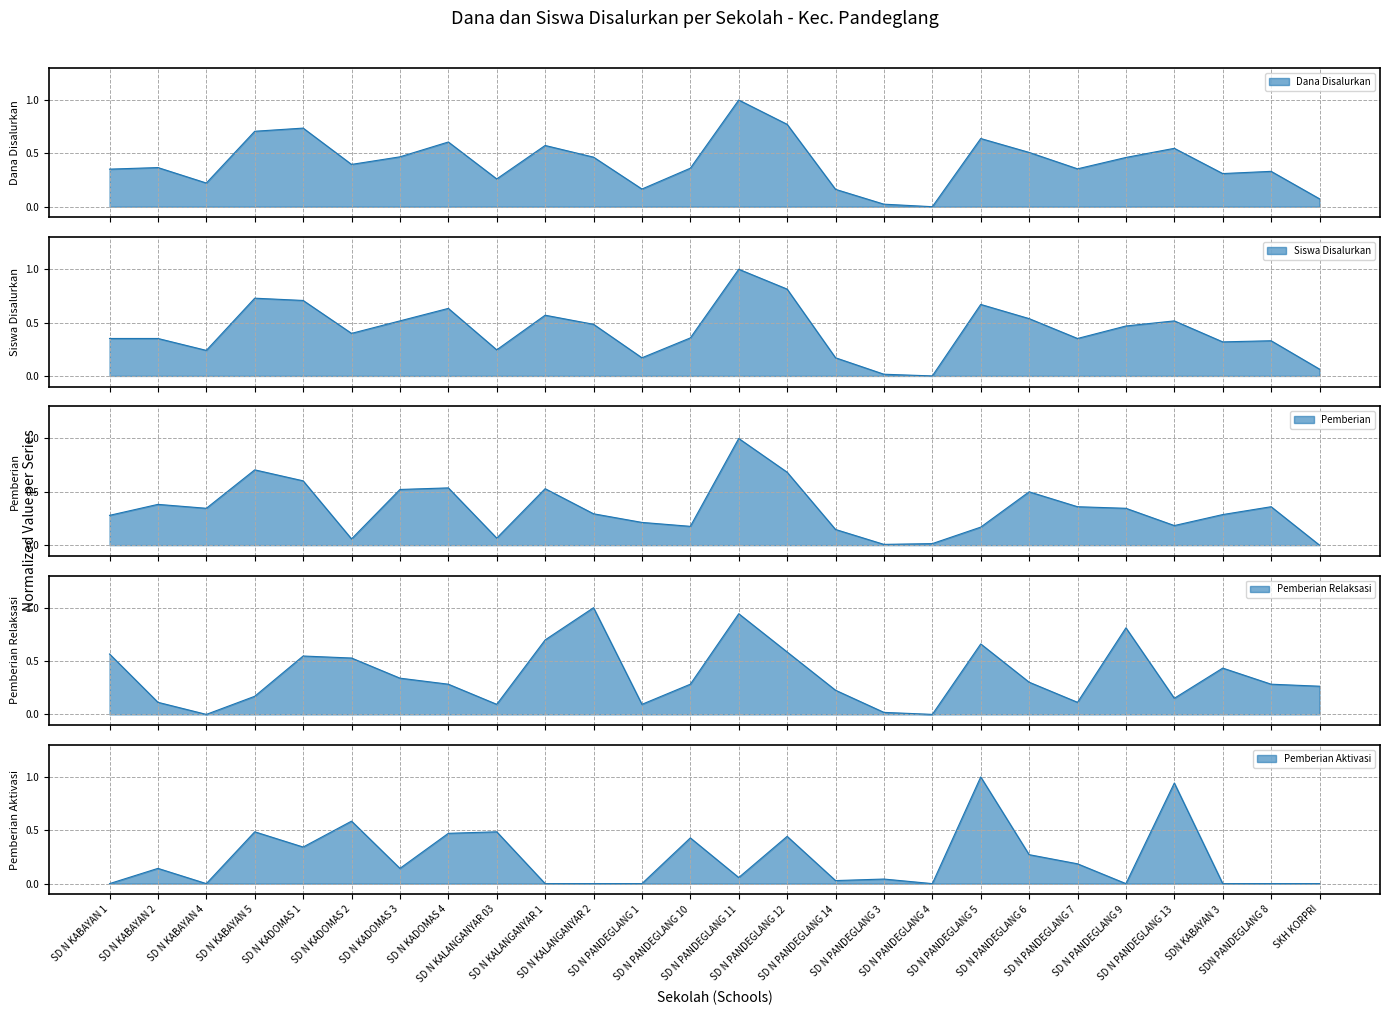

Between SD N KALANGANYAR 1 and SD N PANDEGLANG 11, which is larger?

SD N PANDEGLANG 11